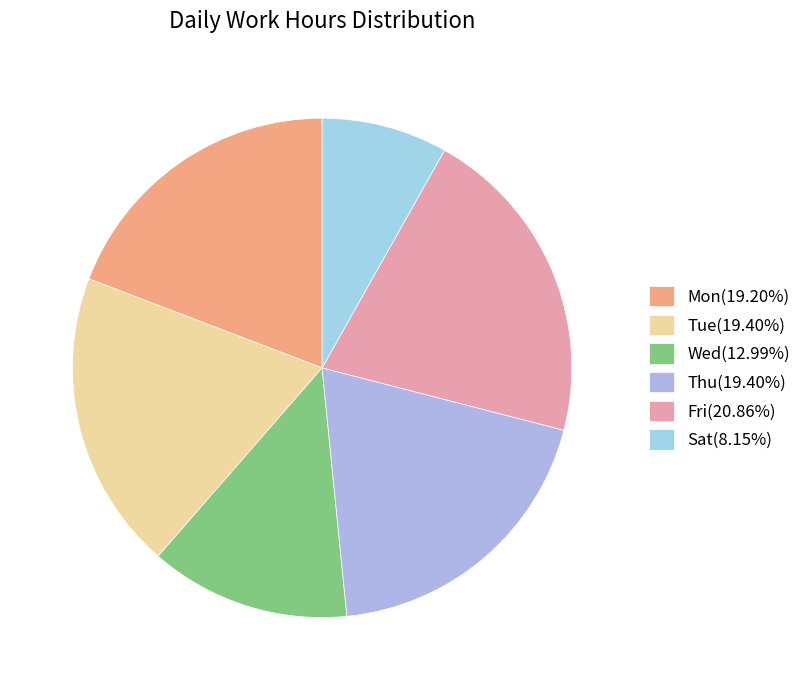

Is Fri the majority of the pie?

No